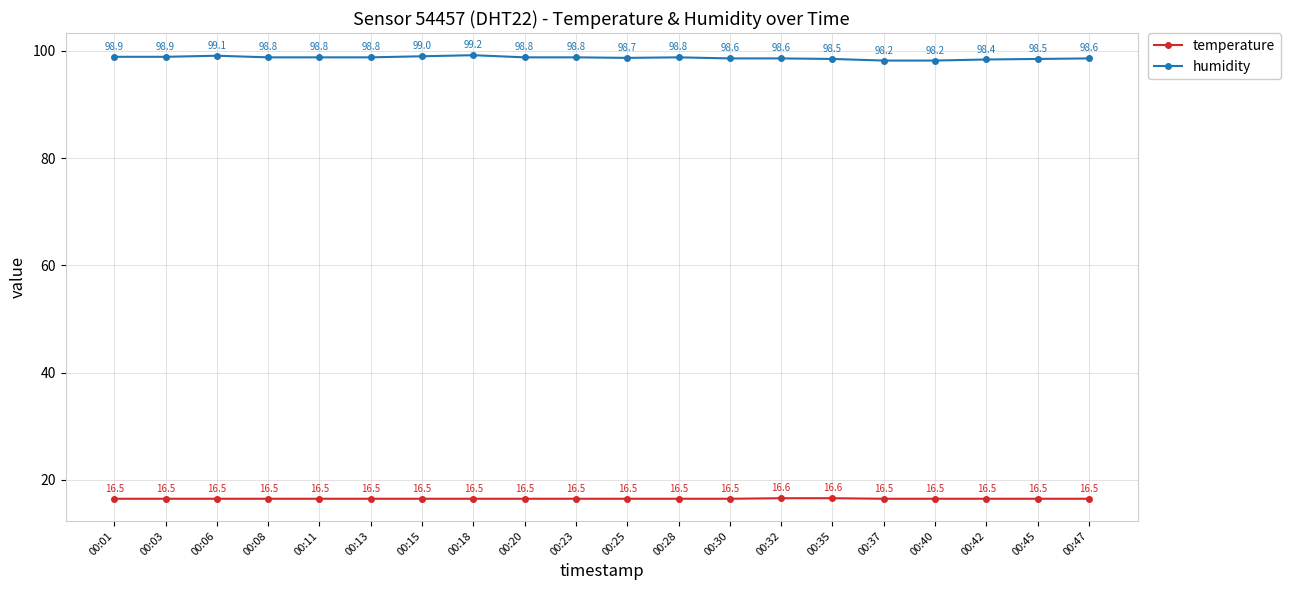

True or false: humidity and temperature cross at least once.

False